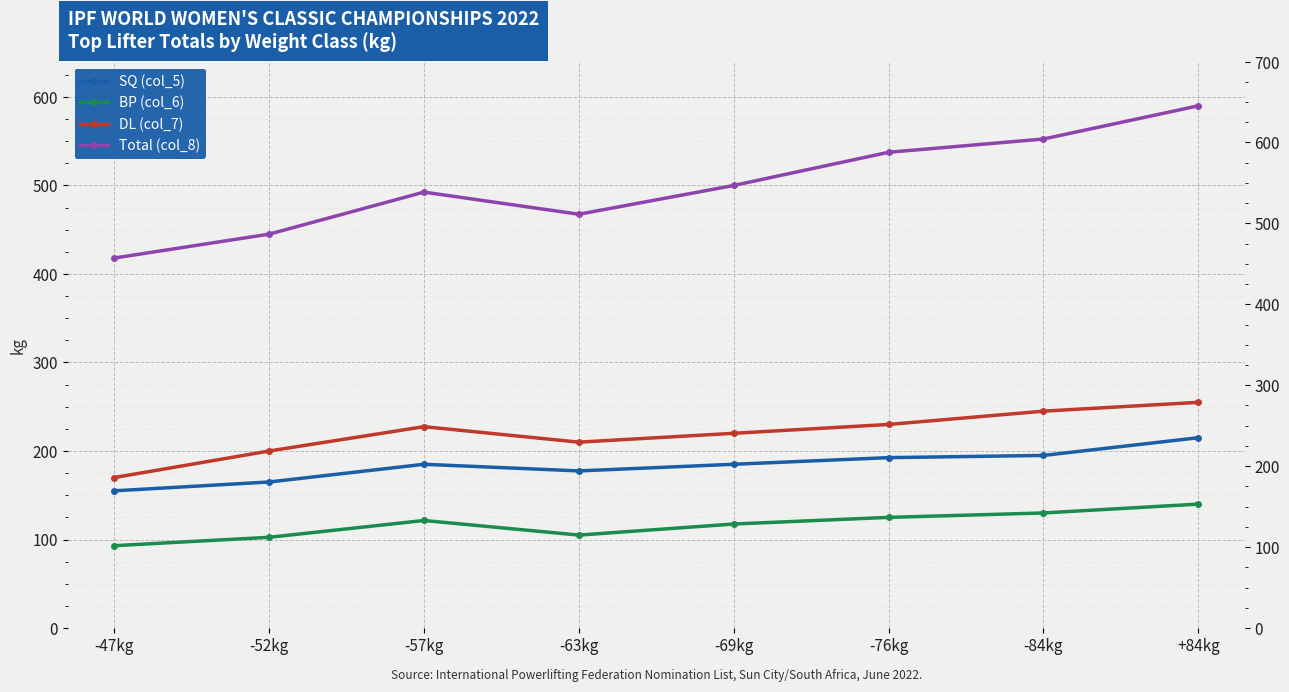

What is the difference between the maximum and second lowest values in the SQ (col_5) series?

50.0